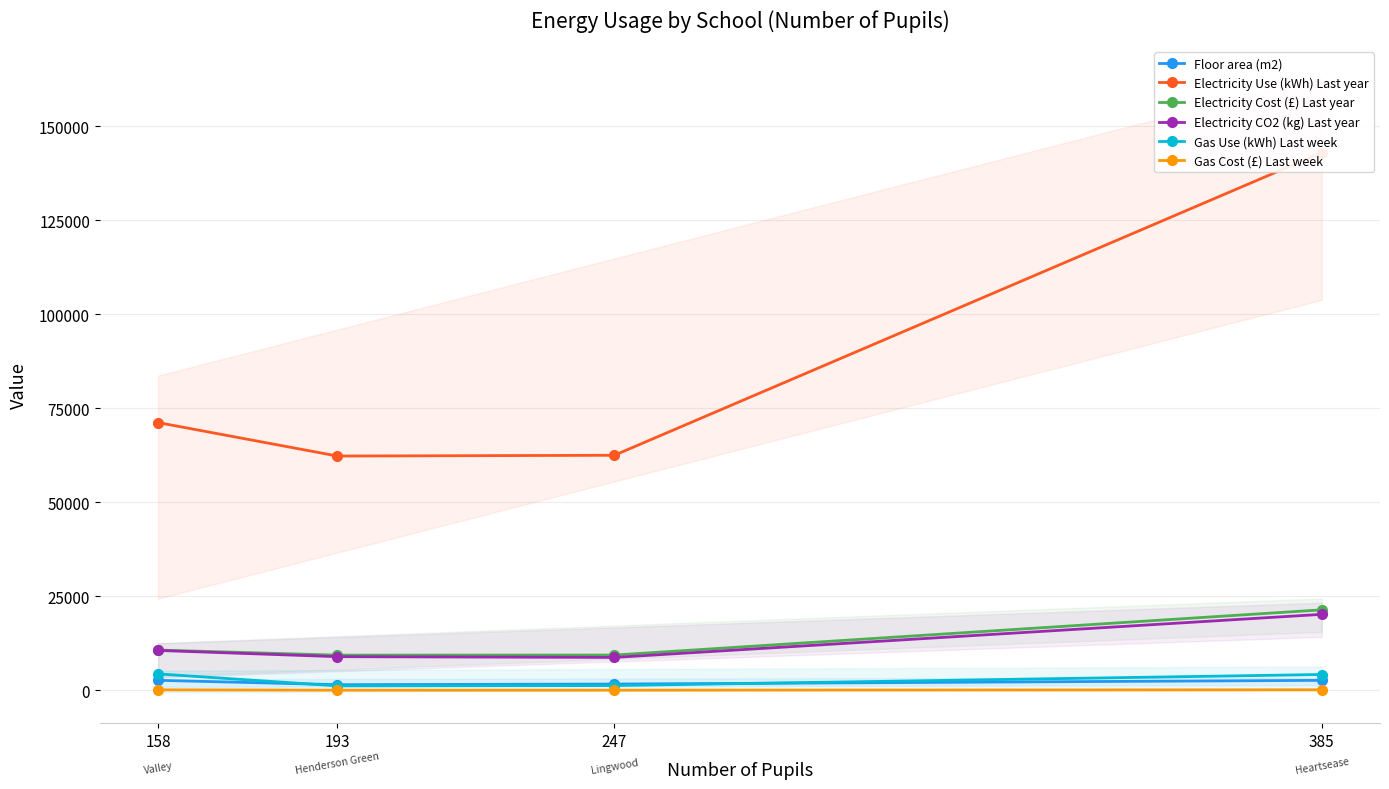

How many distinct data groups are displayed?

6